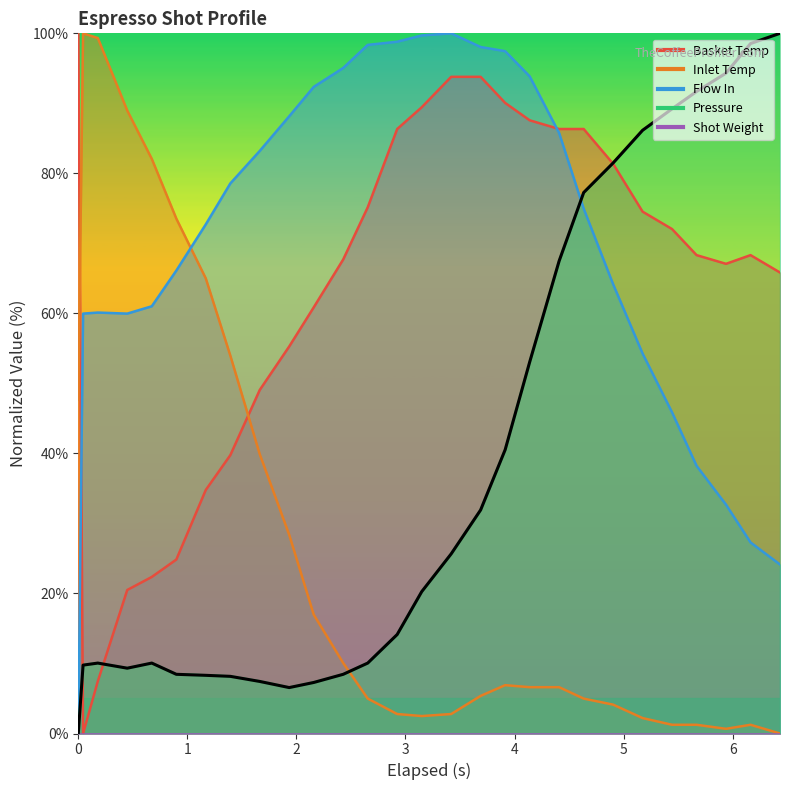

Reading left to right, transcribe all the data shown in this chart.

water_temperature_basket: 100.0	0.0	7.5	20.5	22.4	24.8	34.8	39.8	49.1	55.3	60.9	67.7	75.2	86.3	89.4	93.8	93.8	90.1	87.6	86.3	86.3	81.4	74.5	72.0	68.3	67.1	68.3	65.8
water_temperature_in: 47.7	100.0	99.3	89.0	82.1	73.5	65.0	54.0	39.9	28.4	17.0	10.1	5.0	2.8	2.5	2.8	5.4	6.9	6.6	6.6	5.0	4.1	2.2	1.2	1.2	0.7	1.2	0.0
flow_in: 0.0	60.0	60.1	60.0	61.0	66.1	72.7	78.6	83.2	88.2	92.4	95.1	98.4	98.8	99.7	100.0	98.1	97.5	93.9	85.8	75.0	64.2	54.3	45.9	38.2	32.7	27.3	24.1
pressure: 0.0	9.8	10.1	9.3	10.1	8.5	8.3	8.2	7.4	6.6	7.3	8.5	10.1	14.1	20.3	25.7	31.9	40.5	53.1	67.5	77.3	81.5	86.2	89.2	91.7	94.3	98.5	100.0